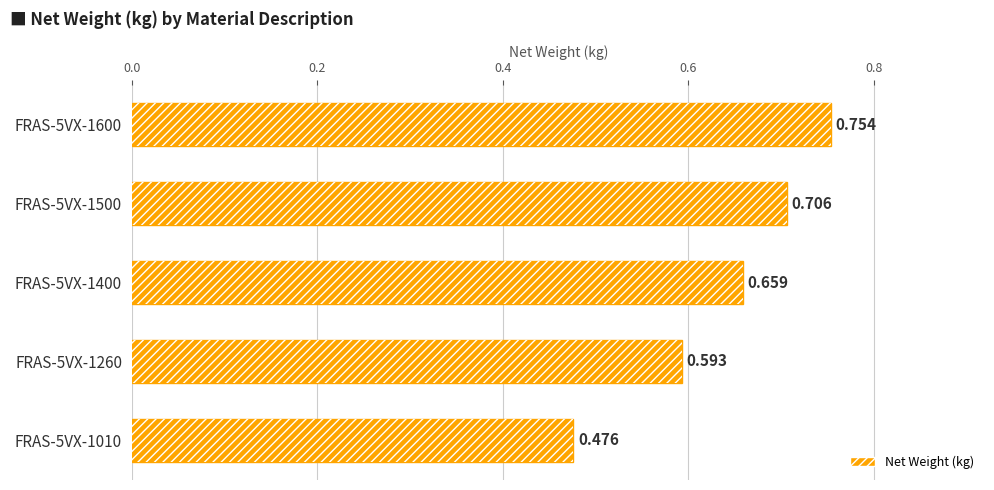

Reading left to right, extract all data points from this chart.

0.5	0.6	0.7	0.7	0.8